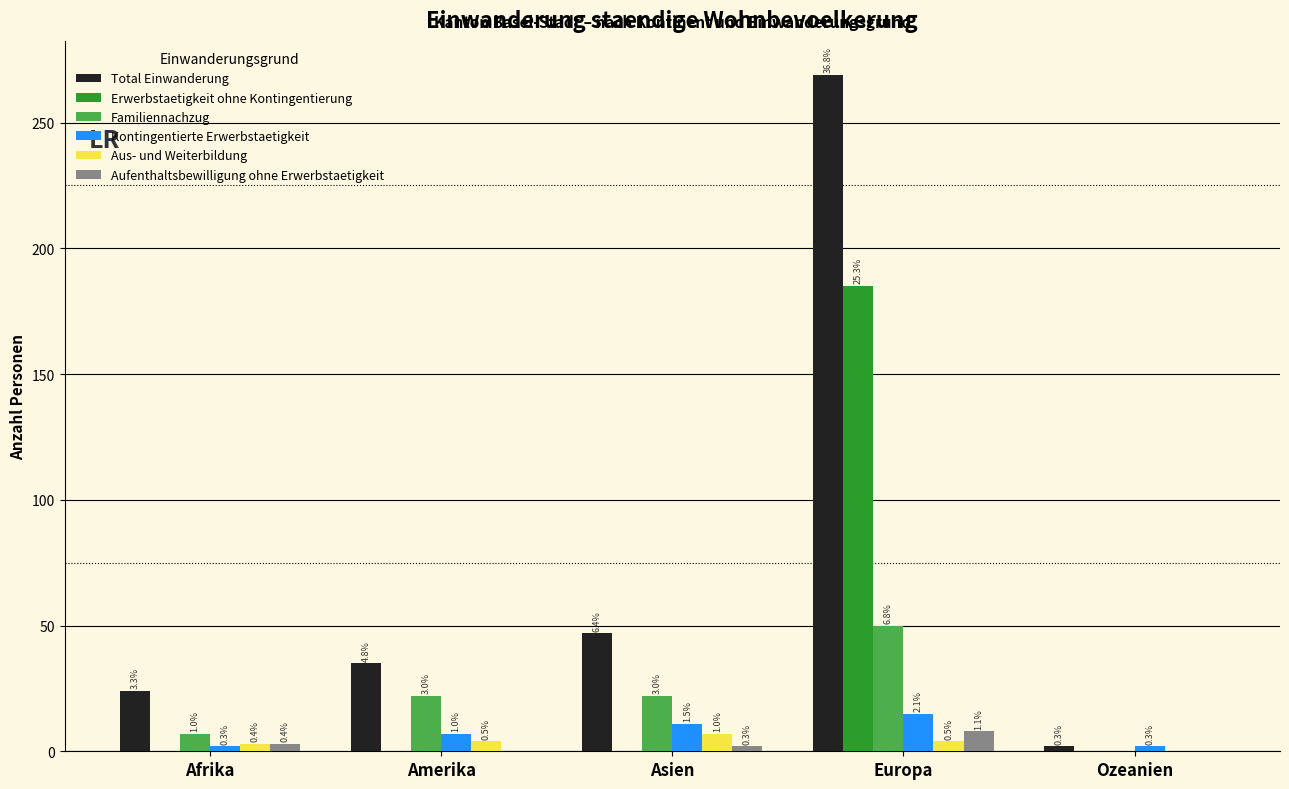

What are all the series names shown in the legend?

Total Einwanderung, Erwerbstaetigkeit ohne Kontingentierung, Familiennachzug, Kontingentierte Erwerbstaetigkeit, Aus- und Weiterbildung, Aufenthaltsbewilligung ohne Erwerbstaetigkeit